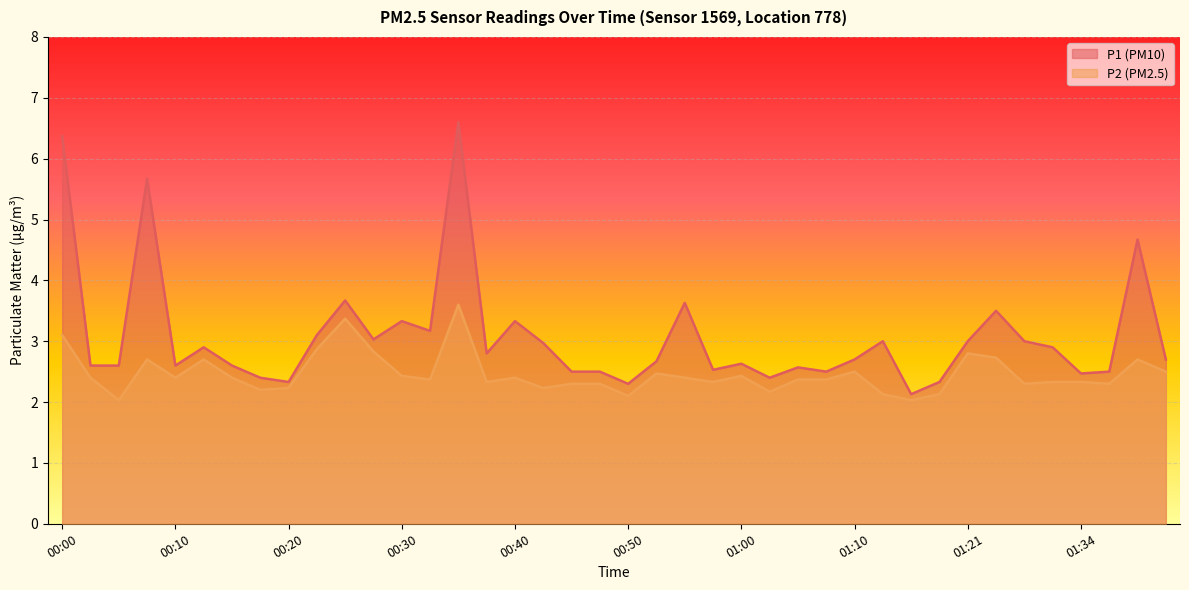

Reading left to right, what are all the values shown in this chart?

P1: 00:00=6.4	00:03=2.6	00:05=2.6	00:08=5.7	00:10=2.6	00:13=2.9	00:15=2.6	00:18=2.4	00:20=2.3	00:23=3.1	00:25=3.7	00:28=3.0	00:30=3.3	00:33=3.2	00:35=6.6	00:38=2.8	00:40=3.3	00:43=3.0	00:45=2.5	00:48=2.5	00:50=2.3	00:53=2.7	00:55=3.6	00:58=2.5	01:00=2.6	01:03=2.4	01:05=2.6	01:08=2.5	01:10=2.7	01:13=3.0	01:16=2.1	01:18=2.3	01:21=3.0	01:26=3.5	01:29=3.0	01:31=2.9	01:34=2.5	01:36=2.5	01:39=4.7	01:41=2.7
P2: 00:00=3.1	00:03=2.4	00:05=2.0	00:08=2.7	00:10=2.4	00:13=2.7	00:15=2.4	00:18=2.2	00:20=2.2	00:23=2.9	00:25=3.4	00:28=2.8	00:30=2.4	00:33=2.4	00:35=3.6	00:38=2.3	00:40=2.4	00:43=2.2	00:45=2.3	00:48=2.3	00:50=2.1	00:53=2.5	00:55=2.4	00:58=2.3	01:00=2.4	01:03=2.2	01:05=2.4	01:08=2.4	01:10=2.5	01:13=2.1	01:16=2.0	01:18=2.1	01:21=2.8	01:26=2.7	01:29=2.3	01:31=2.3	01:34=2.3	01:36=2.3	01:39=2.7	01:41=2.5